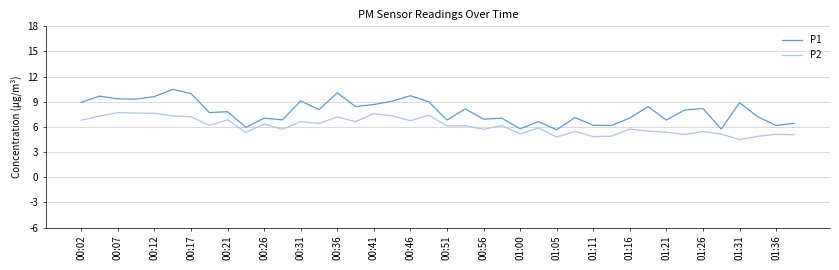

List the series in order of their peak value, highest first.

P1, P2